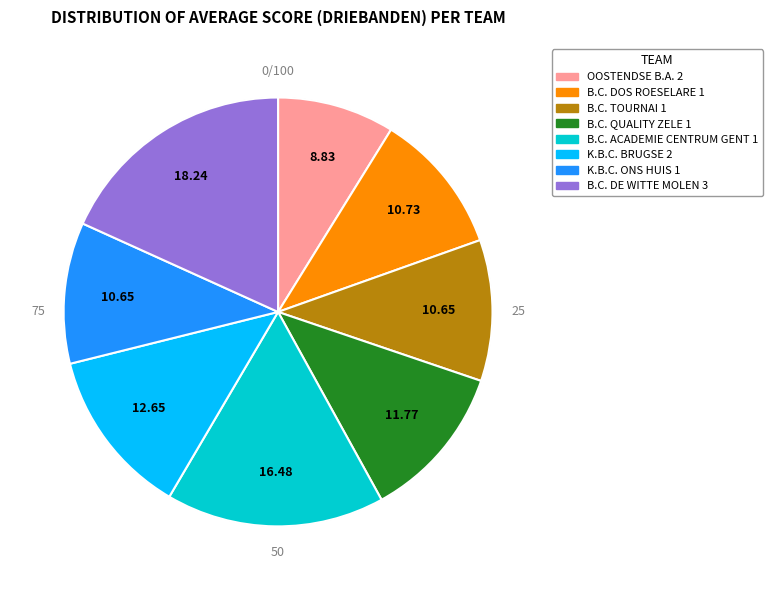

Is B.C. DE WITTE MOLEN 3 the majority of the pie?

No